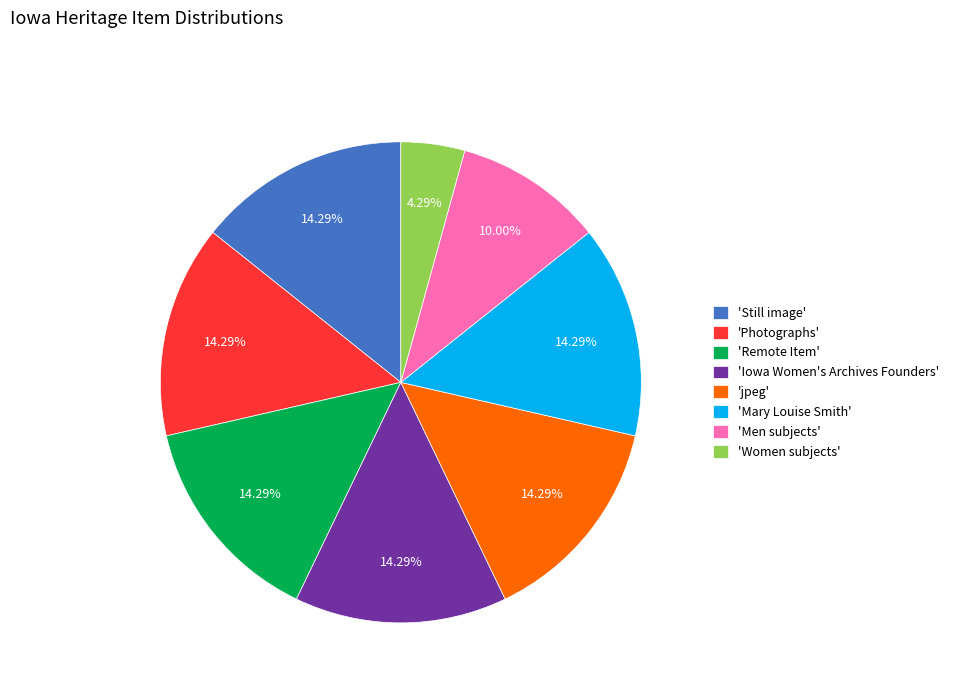

Approximately how many times larger is the value at 'Remote Item' compared to 'Photographs'?

1.0